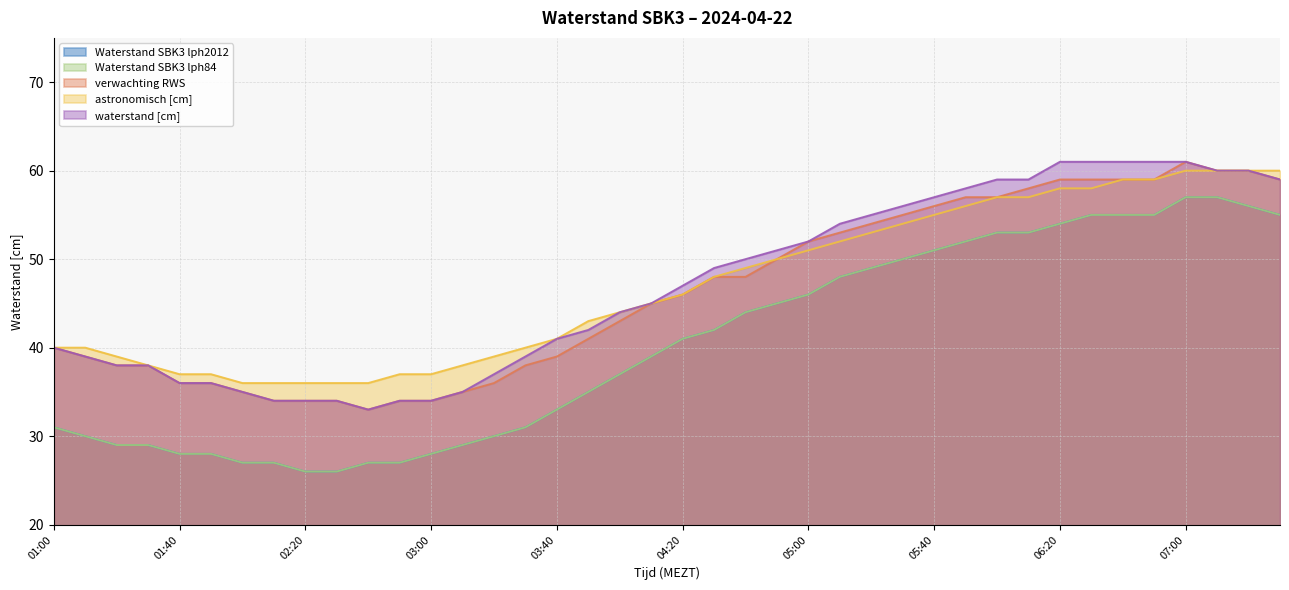

Reading left to right, transcribe all the data shown in this chart.

Waterstand SBK3 lph2012: 01:00=31	01:10=30	01:20=29	01:30=29	01:40=28	01:50=28	02:00=27	02:10=27	02:20=26	02:30=26	02:40=27	02:50=27	03:00=28	03:10=29	03:20=30	03:30=31	03:40=33	03:50=35	04:00=37	04:10=39	04:20=41	04:30=42	04:40=44	04:50=45	05:00=46	05:10=48	05:20=49	05:30=50	05:40=51	05:50=52	06:00=53	06:10=53	06:20=54	06:30=55	06:40=55	06:50=55	07:00=57	07:10=57	07:20=56	07:30=55
Waterstand SBK3 lph84: 01:00=31	01:10=30	01:20=29	01:30=29	01:40=28	01:50=28	02:00=27	02:10=27	02:20=26	02:30=26	02:40=27	02:50=27	03:00=28	03:10=29	03:20=30	03:30=31	03:40=33	03:50=35	04:00=37	04:10=39	04:20=41	04:30=42	04:40=44	04:50=45	05:00=46	05:10=48	05:20=49	05:30=50	05:40=51	05:50=52	06:00=53	06:10=53	06:20=54	06:30=55	06:40=55	06:50=55	07:00=57	07:10=57	07:20=56	07:30=55
verwachting RWS: 01:00=40	01:10=39	01:20=38	01:30=38	01:40=36	01:50=36	02:00=35	02:10=34	02:20=34	02:30=34	02:40=33	02:50=34	03:00=34	03:10=35	03:20=36	03:30=38	03:40=39	03:50=41	04:00=43	04:10=45	04:20=46	04:30=48	04:40=48	04:50=50	05:00=52	05:10=53	05:20=54	05:30=55	05:40=56	05:50=57	06:00=57	06:10=58	06:20=59	06:30=59	06:40=59	06:50=59	07:00=61	07:10=60	07:20=60	07:30=59
astronomisch [cm]: 01:00=40	01:10=40	01:20=39	01:30=38	01:40=37	01:50=37	02:00=36	02:10=36	02:20=36	02:30=36	02:40=36	02:50=37	03:00=37	03:10=38	03:20=39	03:30=40	03:40=41	03:50=43	04:00=44	04:10=45	04:20=46	04:30=48	04:40=49	04:50=50	05:00=51	05:10=52	05:20=53	05:30=54	05:40=55	05:50=56	06:00=57	06:10=57	06:20=58	06:30=58	06:40=59	06:50=59	07:00=60	07:10=60	07:20=60	07:30=60
waterstand [cm]: 01:00=40	01:10=39	01:20=38	01:30=38	01:40=36	01:50=36	02:00=35	02:10=34	02:20=34	02:30=34	02:40=33	02:50=34	03:00=34	03:10=35	03:20=37	03:30=39	03:40=41	03:50=42	04:00=44	04:10=45	04:20=47	04:30=49	04:40=50	04:50=51	05:00=52	05:10=54	05:20=55	05:30=56	05:40=57	05:50=58	06:00=59	06:10=59	06:20=61	06:30=61	06:40=61	06:50=61	07:00=61	07:10=60	07:20=60	07:30=59